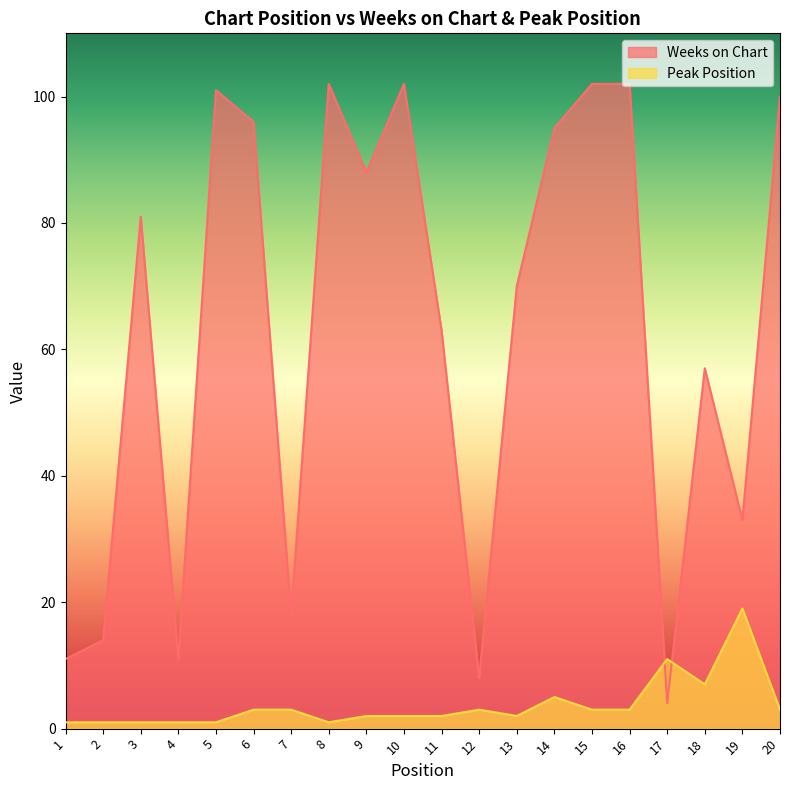

What is the difference between the second highest and minimum values in the Peak Position series?

10